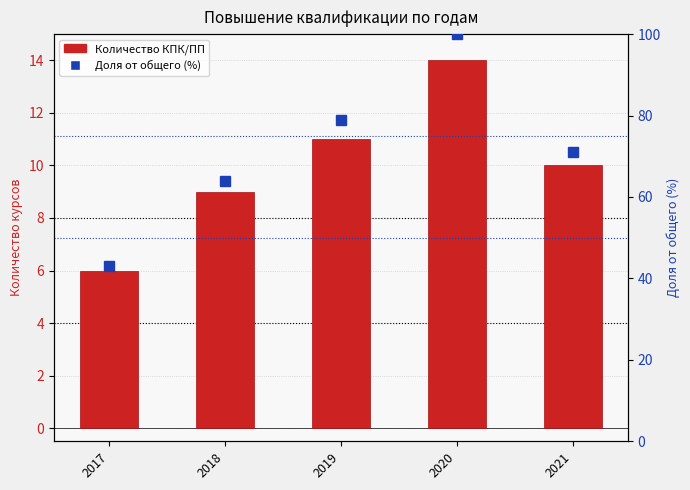

How many values in the Доля (%) series exceed 71?

2